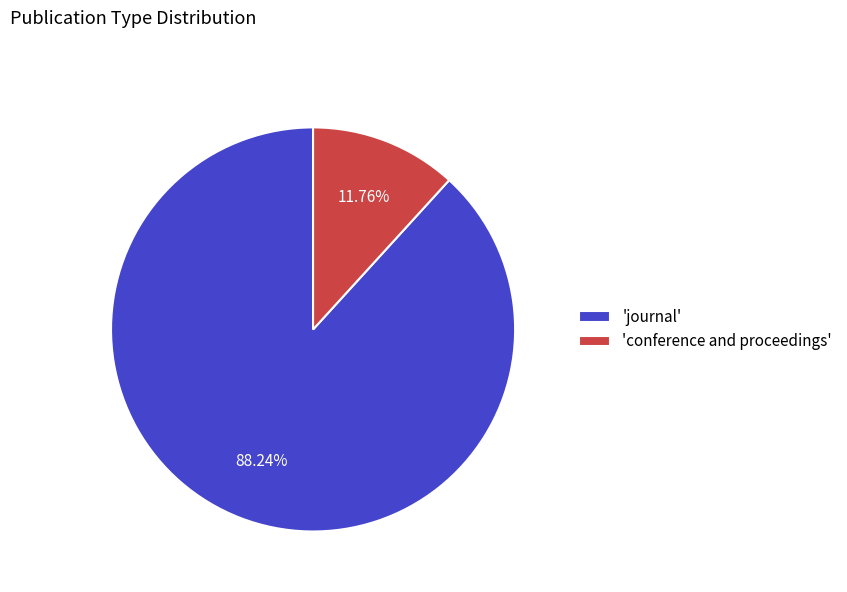

What is the largest slice in the pie chart?

'journal'